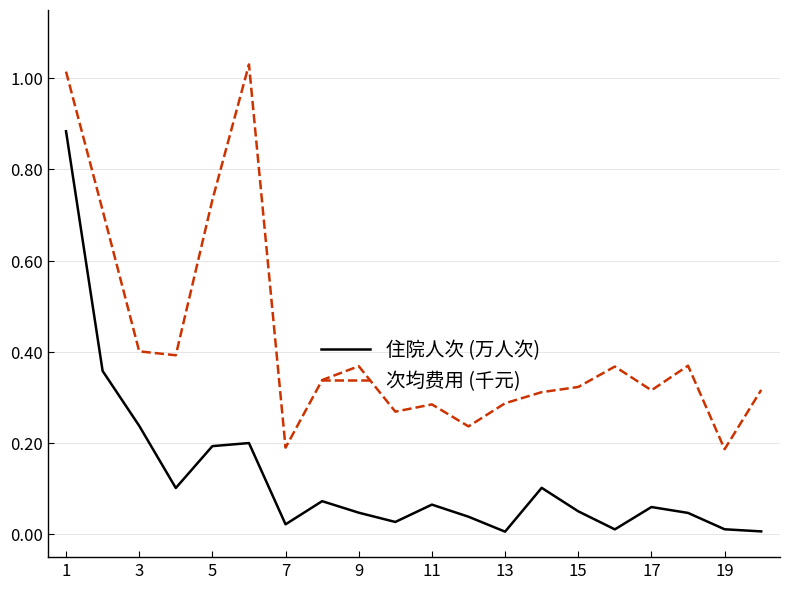

Which series has the largest total across all categories?

次均费用 (千元)